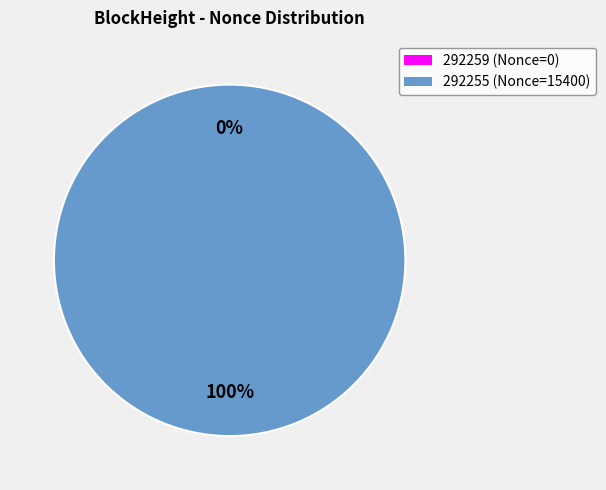

Which category has the smallest portion of the pie?

292259